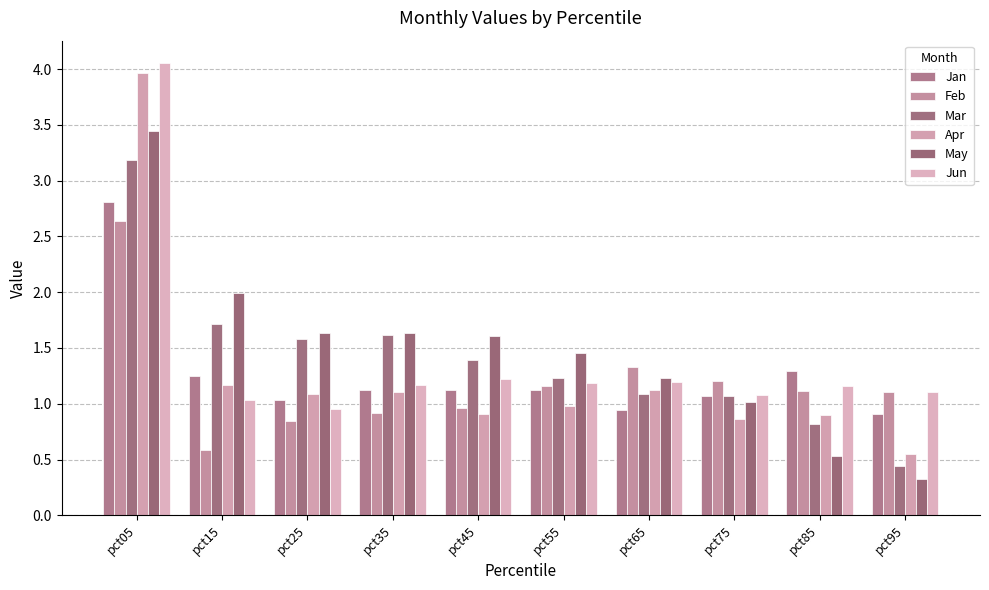

The Apr series shows 0.7 at pct65. True or false?

False